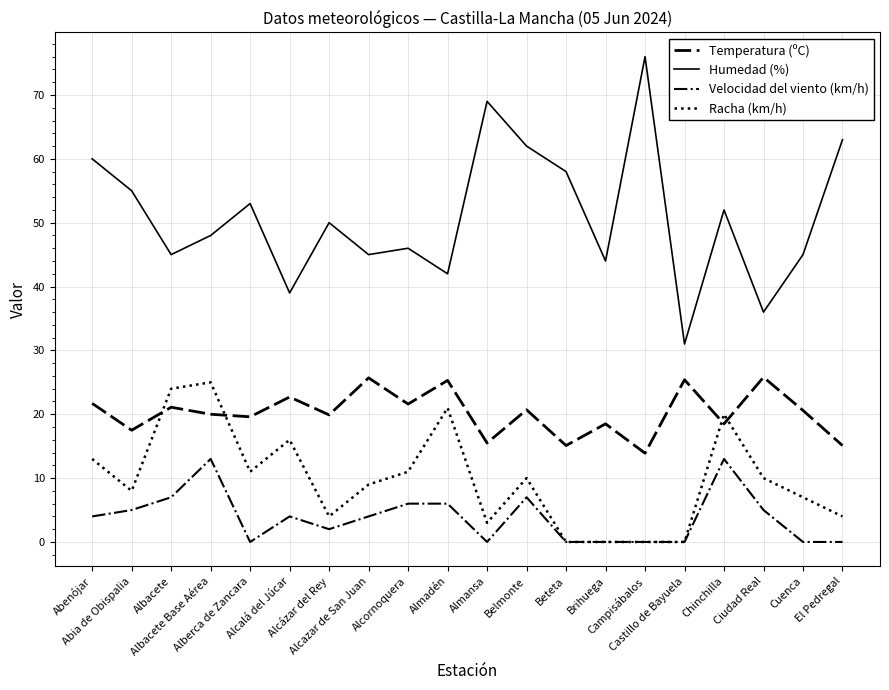

What is the highest value of the Humedad (%) series?

76.0